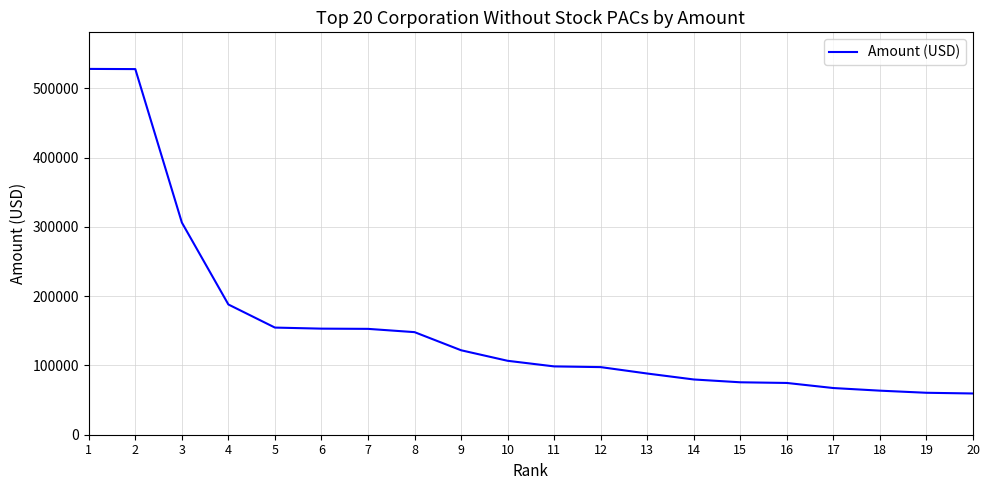

The value at 10 is 71924.6. True or false?

False